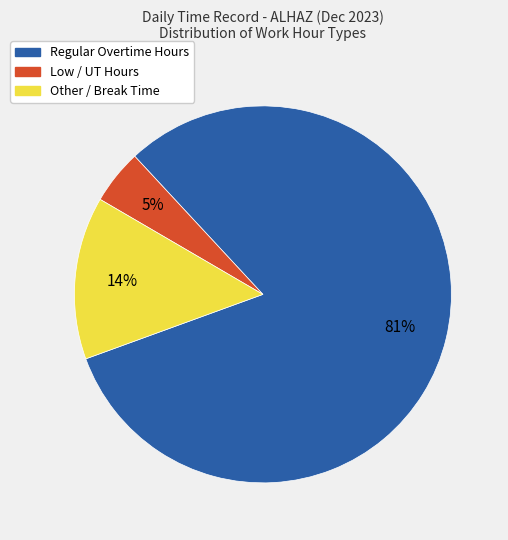

To the nearest percent, what is the average slice percentage?

33%